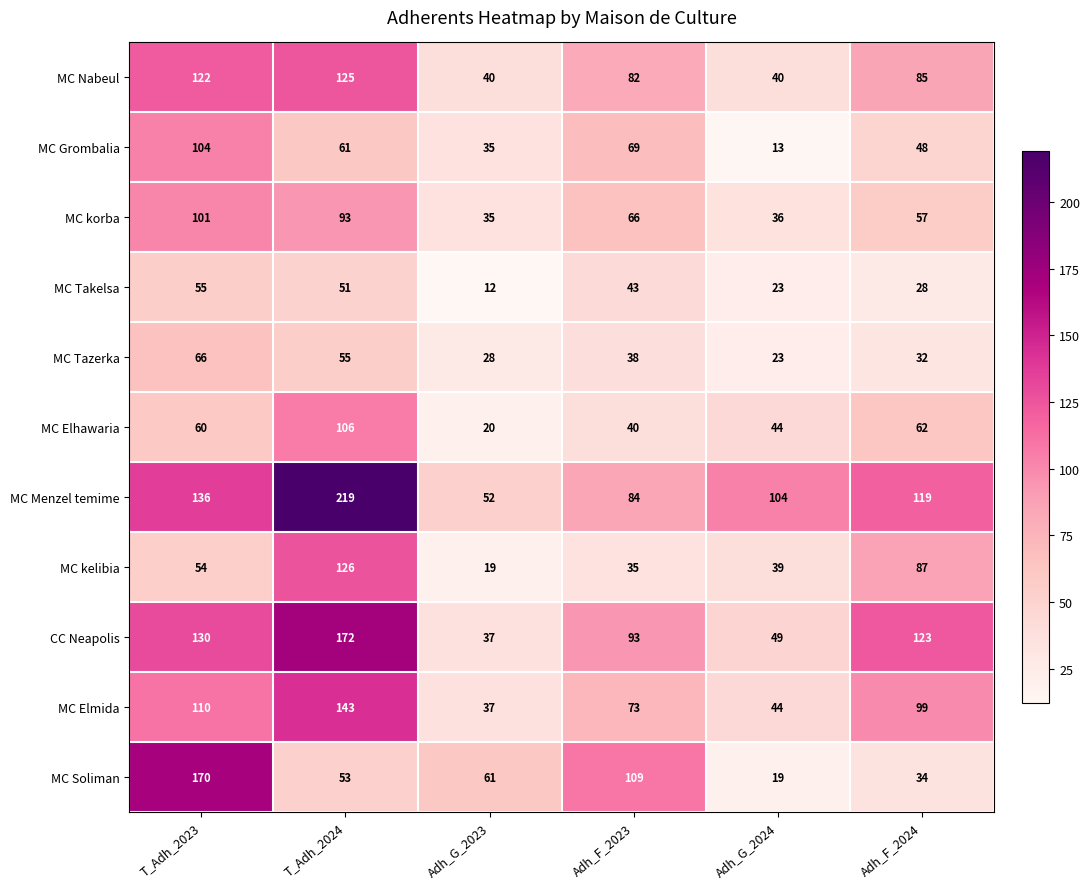

Rank the series by their maximum value, from lowest to highest.

MC Takelsa, MC Tazerka, MC korba, MC Grombalia, MC Elhawaria, MC Nabeul, MC kelibia, MC Elmida, MC Soliman, CC Neapolis, MC Menzel temime